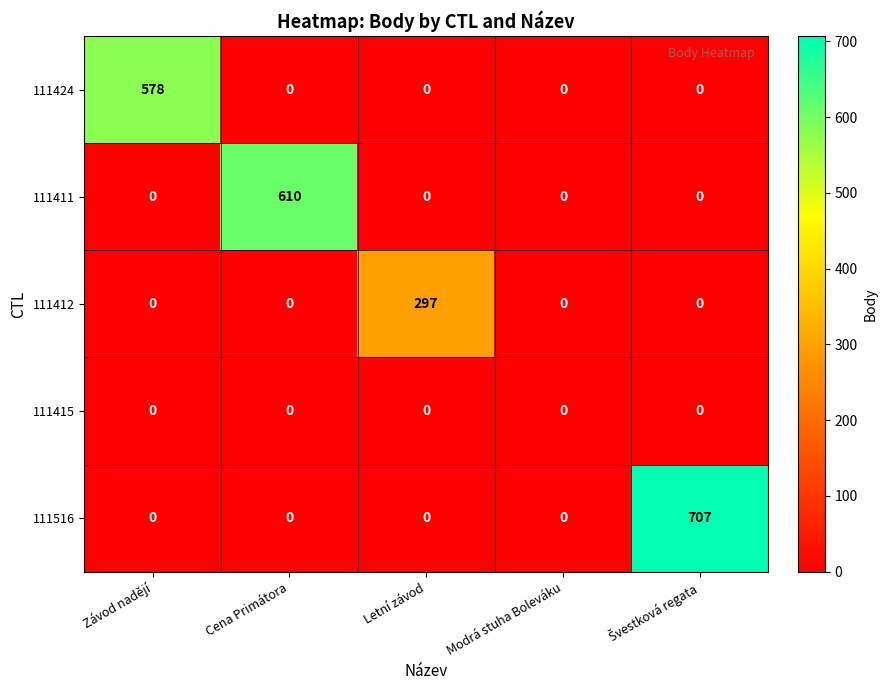

What is the maximum value shown in the chart?

707